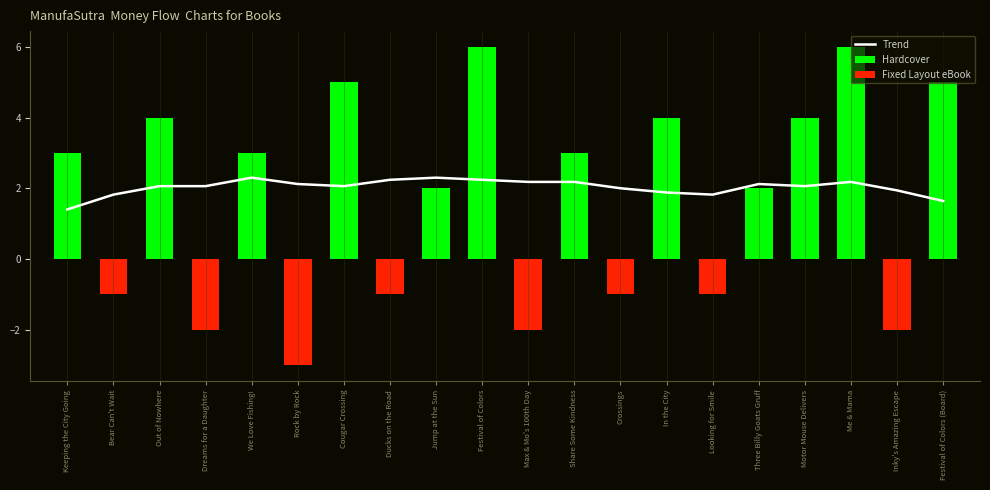

Are the bars horizontal?

No